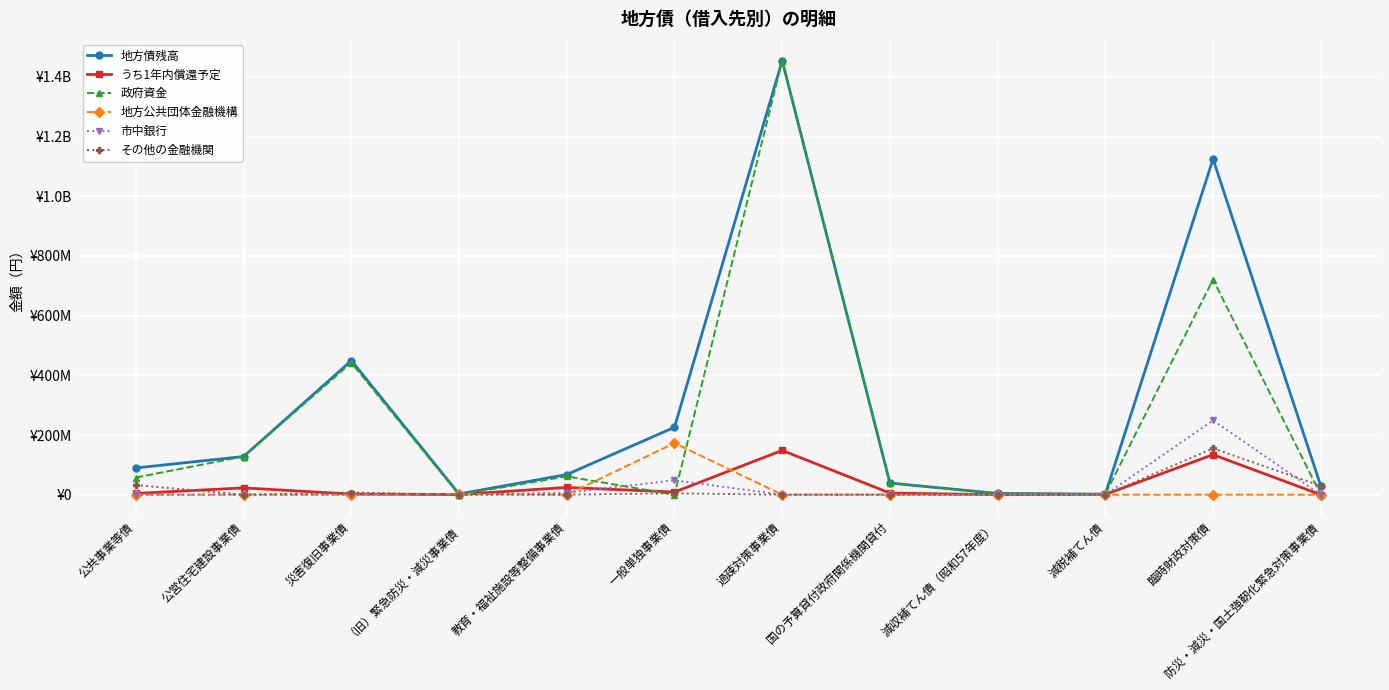

Rank the series by their maximum value, from lowest to highest.

うち1年内償還予定, その他の金融機関, 地方公共団体金融機構, 市中銀行, 地方債残高, 政府資金